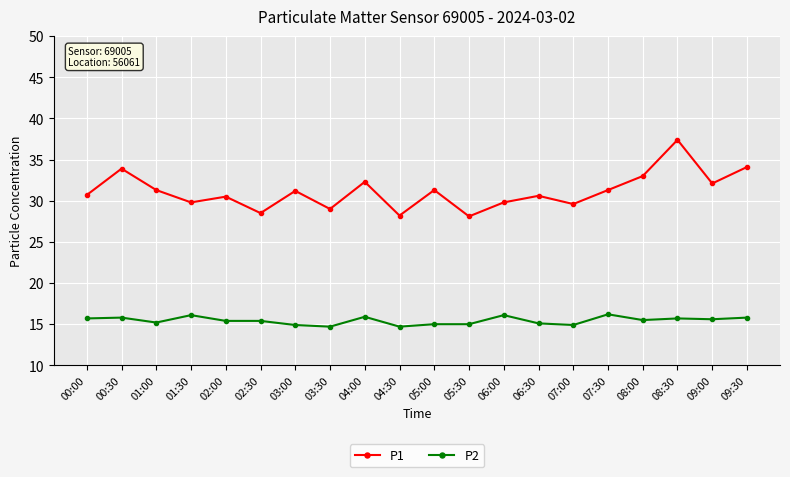

True or false: P2 has a value of 14.9 at 03:00.

True